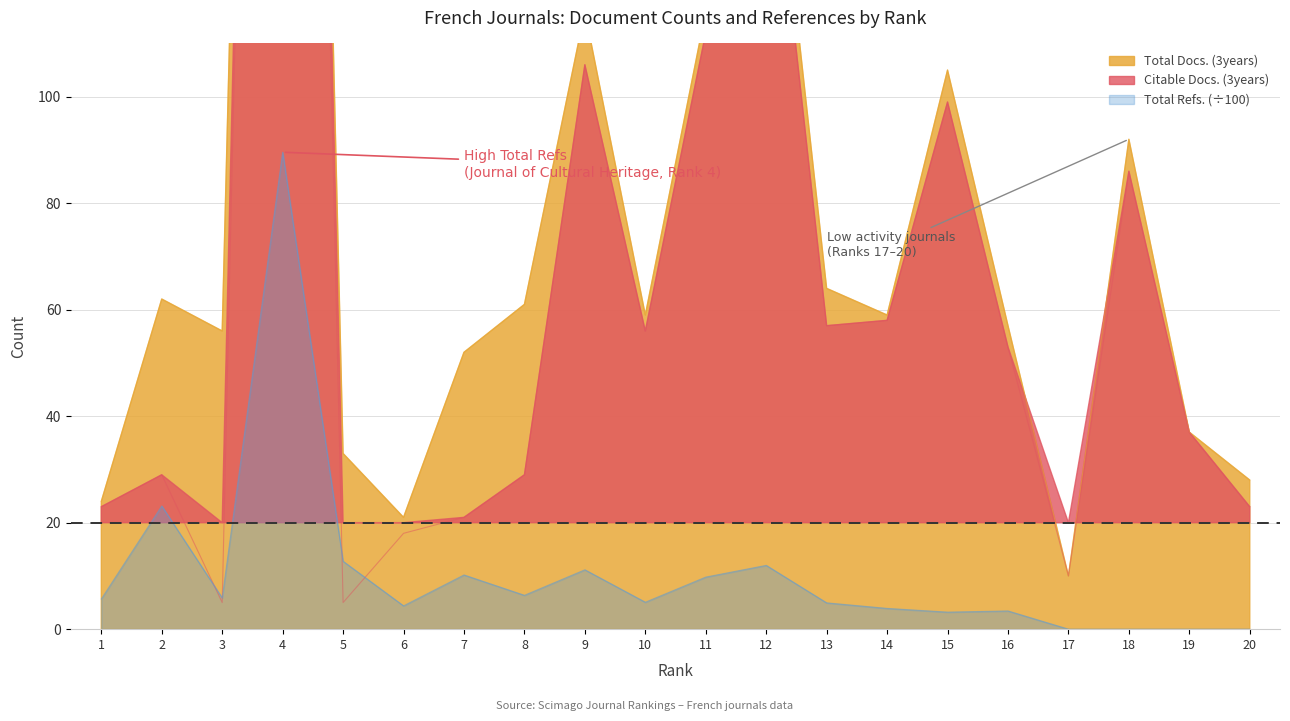

What is the difference between the second highest and minimum values in the Total Refs. series?

23.1